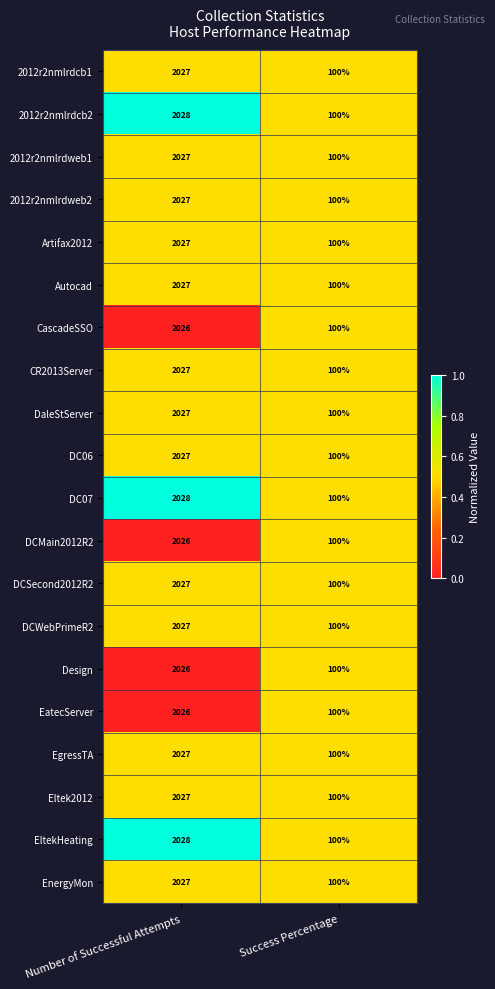

What is the difference between the CascadeSSO values at Success Percentage and Number of Successful Attempts?

1926